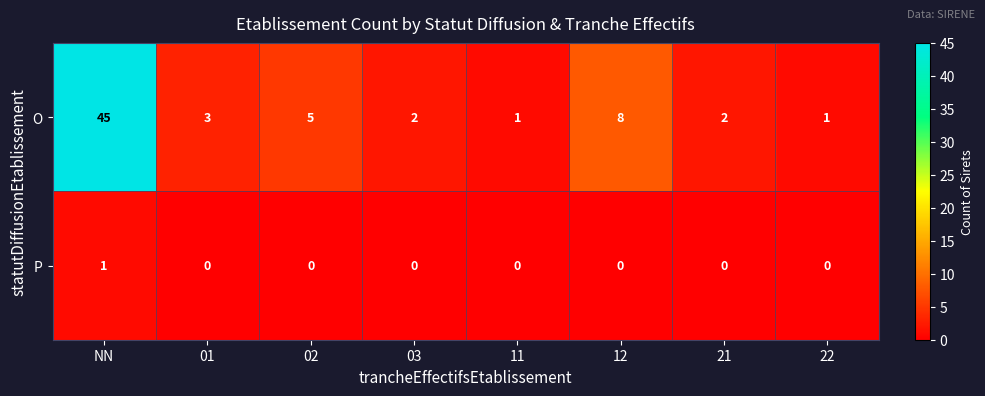

True or false: P has a value of -1 at 02.

False